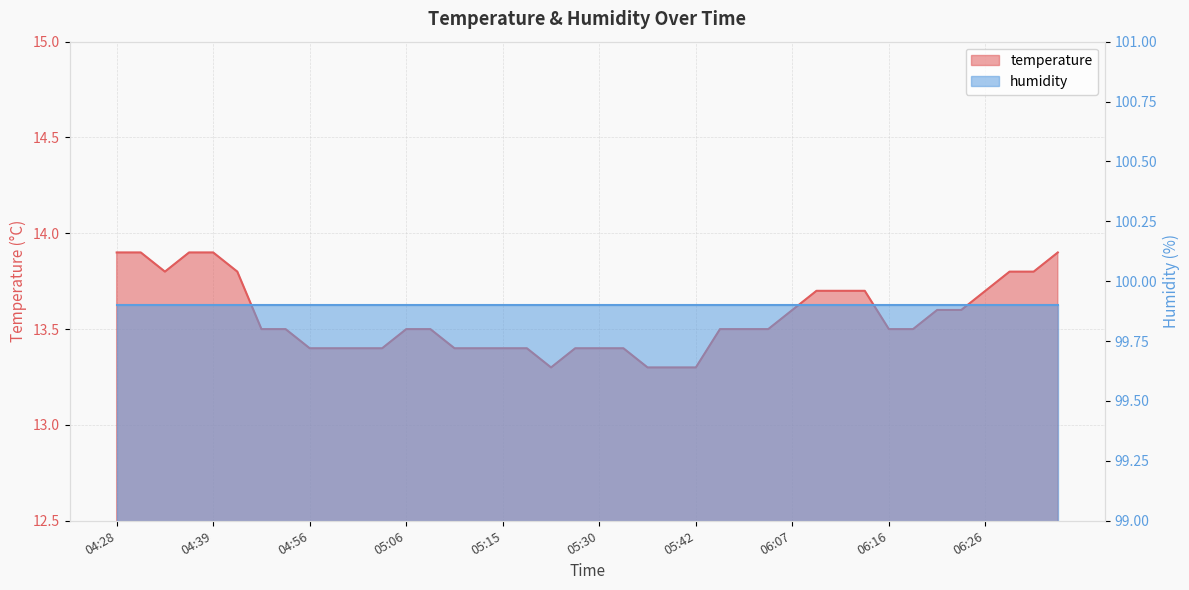

What is the change in value from 05:06 to 06:21?

+0.1